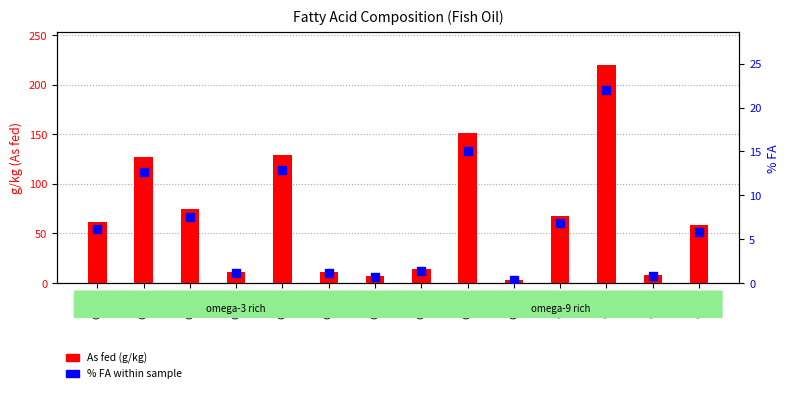

Which series contains the lowest Y value?

% FA